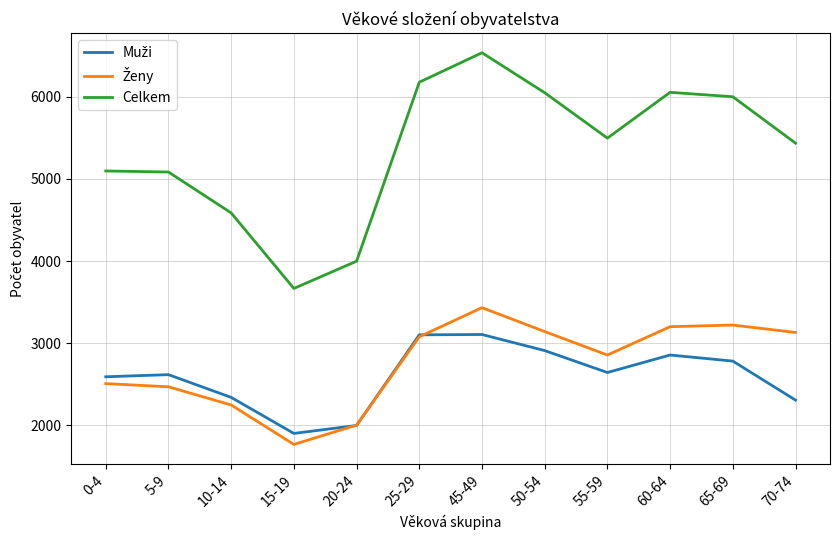

The value of Celkem at 70-74 is 7575. True or false?

False